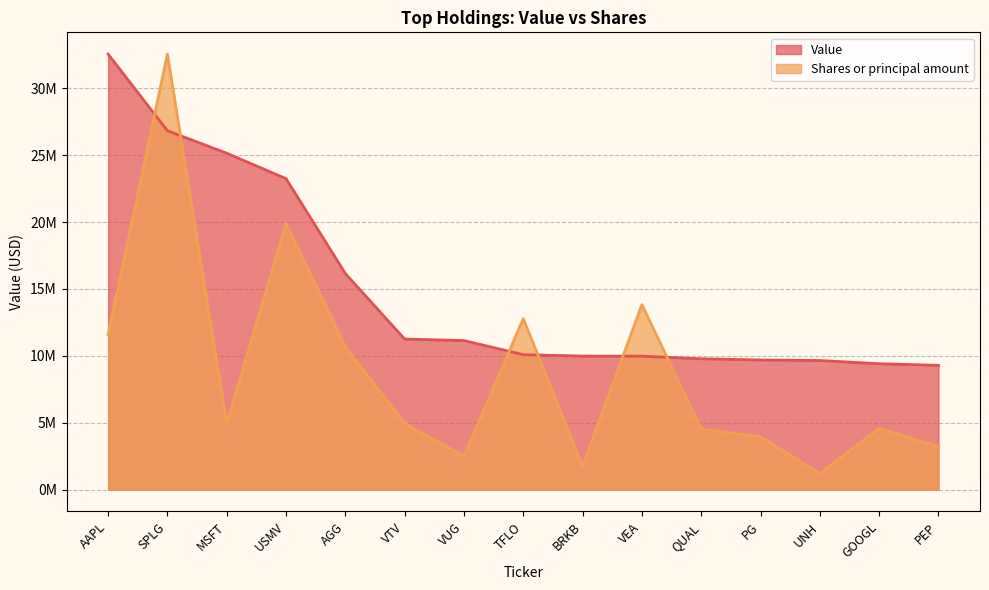

What are all the series names shown in the legend?

Value, Shares or principal amount